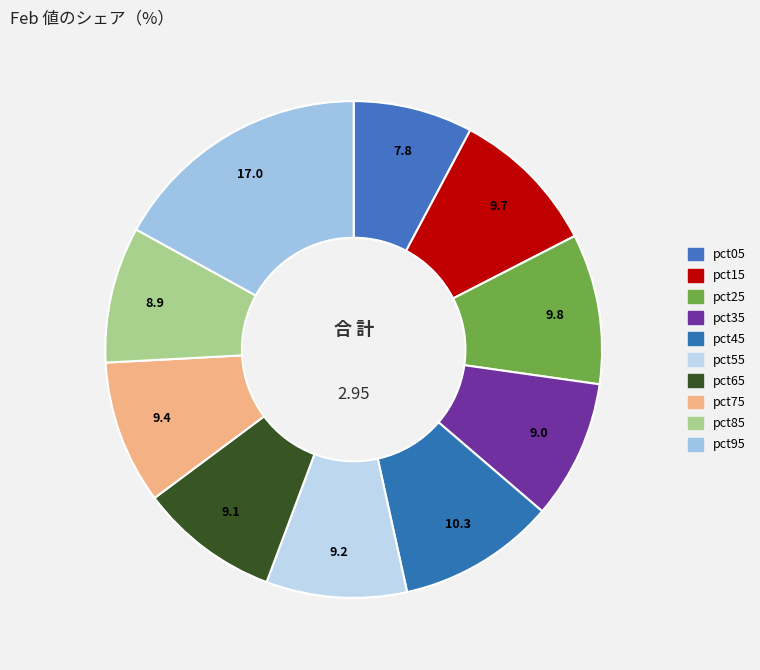

How many segments does this pie chart have?

10